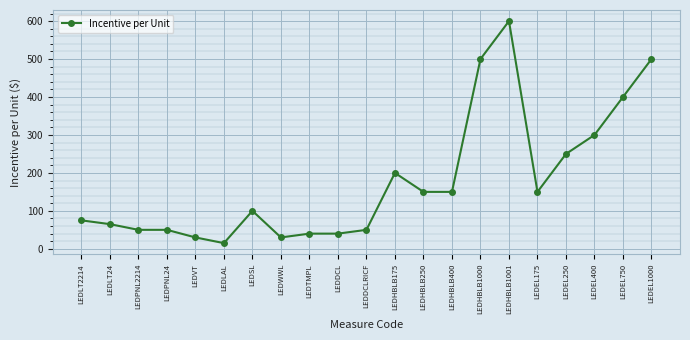

Reading left to right, what are all the values shown in this chart?

LEDLT2214=75	LEDLT24=65	LEDPNL2214=50	LEDPNL24=50	LEDVT=30	LEDLAL=15	LEDSL=100	LEDWWL=30	LEDTMPL=40	LEDDCL=40	LEDDCLRICF=50	LEDHBLB175=200	LEDHBLB250=150	LEDHBLB400=150	LEDHBLB1000=500	LEDHBLB1001=600	LEDEL175=150	LEDEL250=250	LEDEL400=300	LEDEL750=400	LEDEL1000=500